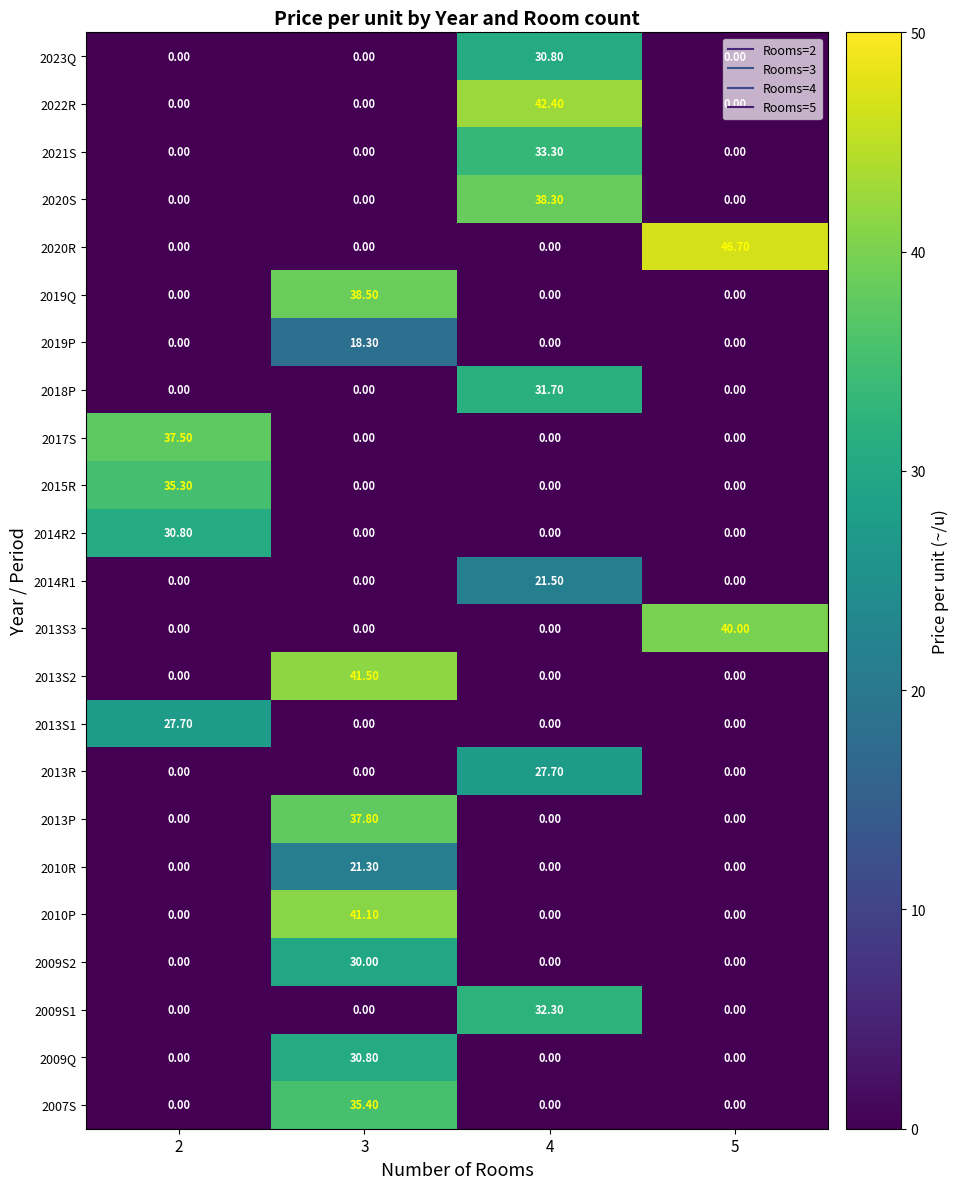

Which series has the widest spread of values?

2020R